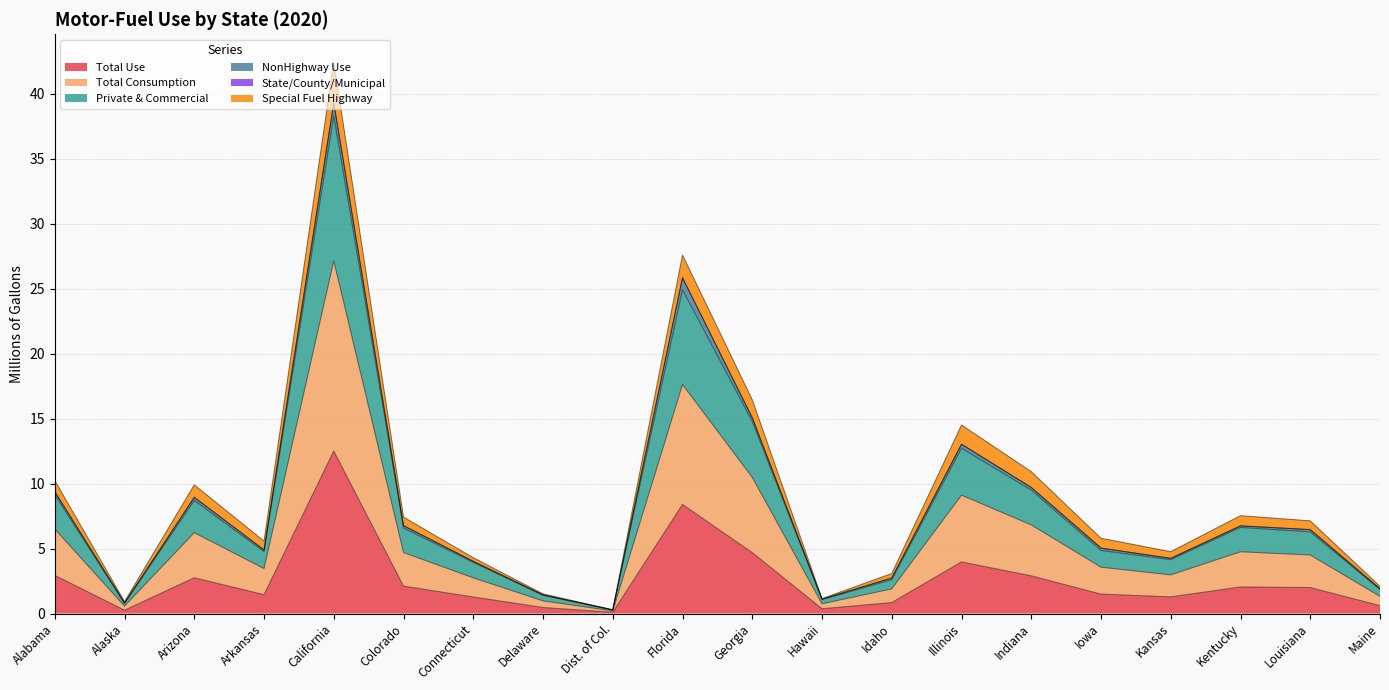

At which label is Total Use closest to 6?

Georgia